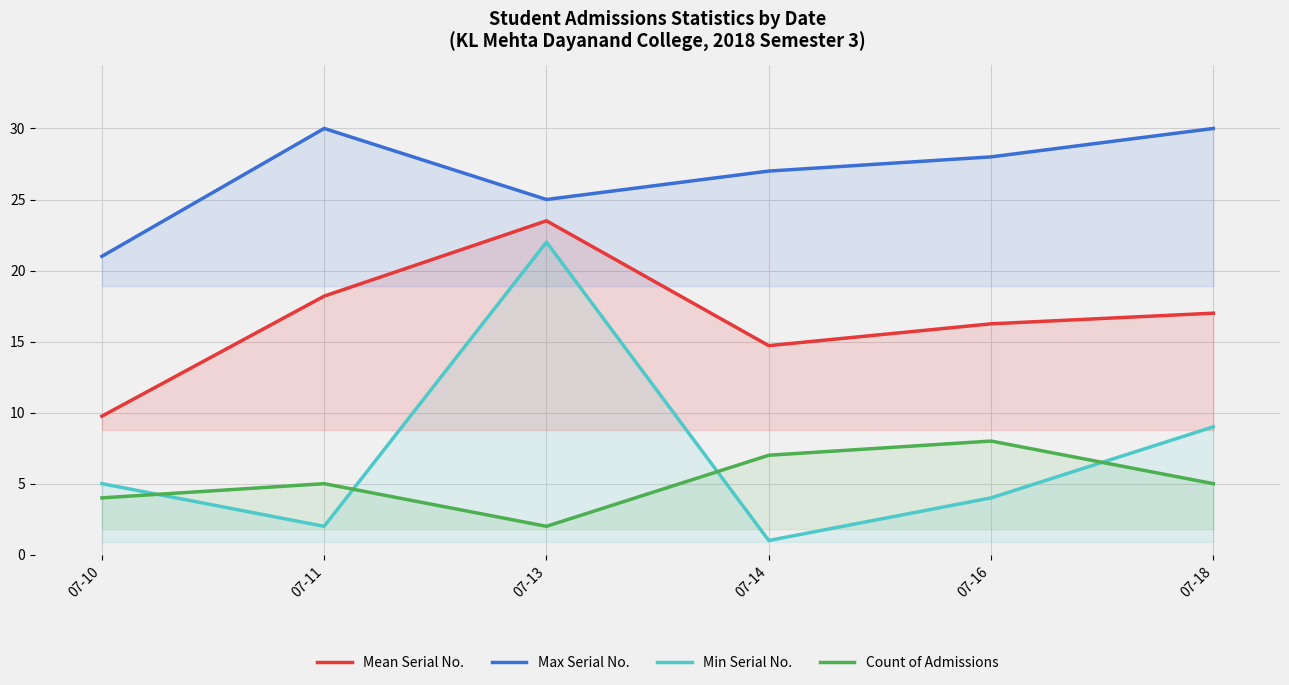

What are all the series names shown in the legend?

Mean Serial No., Max Serial No., Min Serial No., Count of Admissions